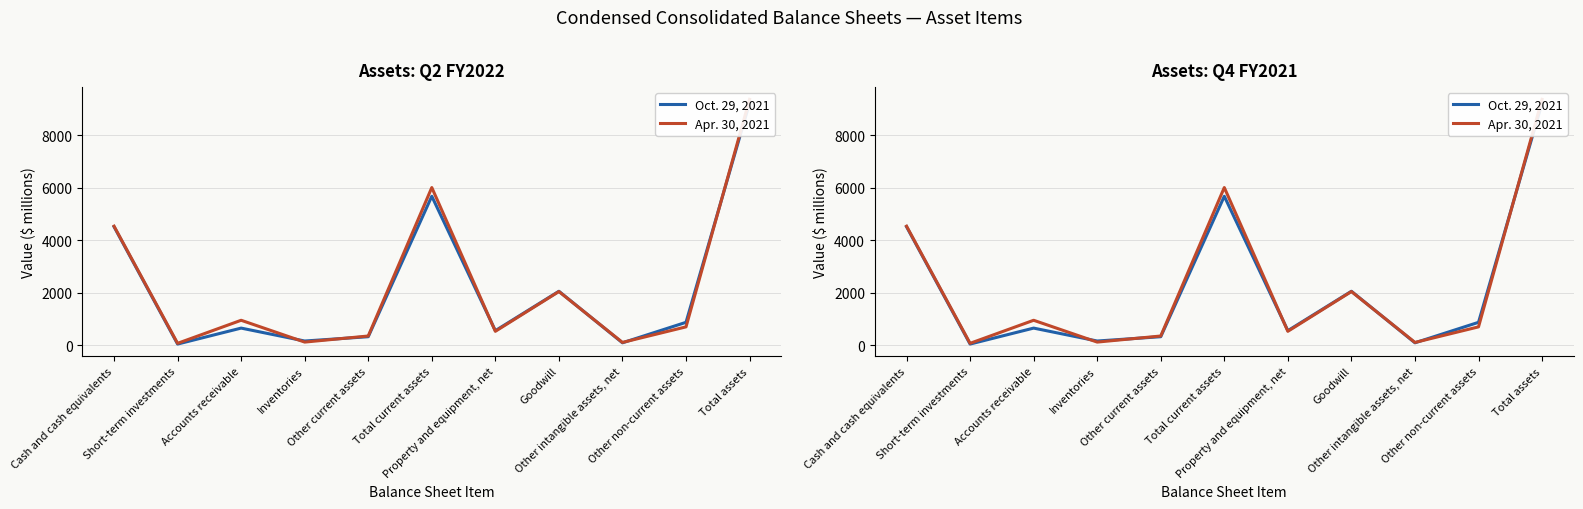

At which label is Apr. 30, 2021 closest to 4713?

Cash and cash equivalents